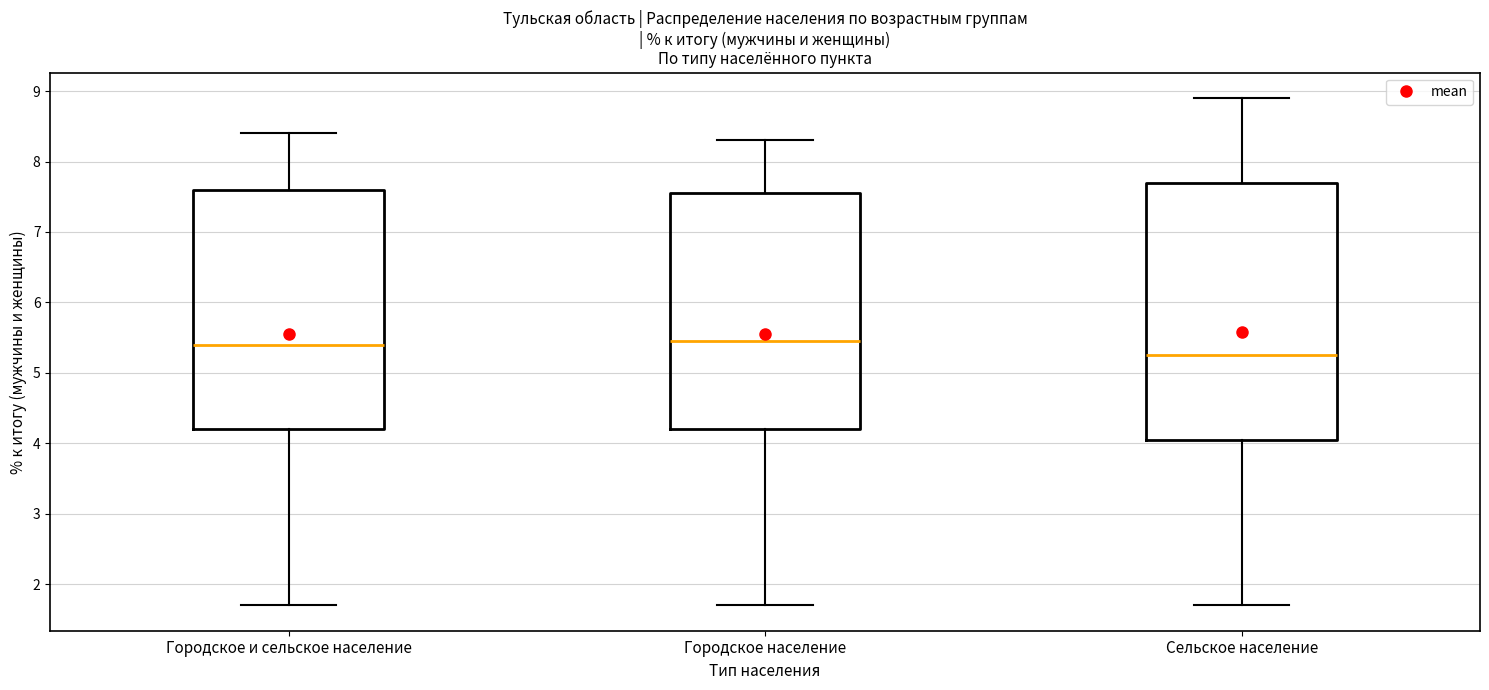

Which box is the tallest, from its lower edge to its upper edge?

Сельское население